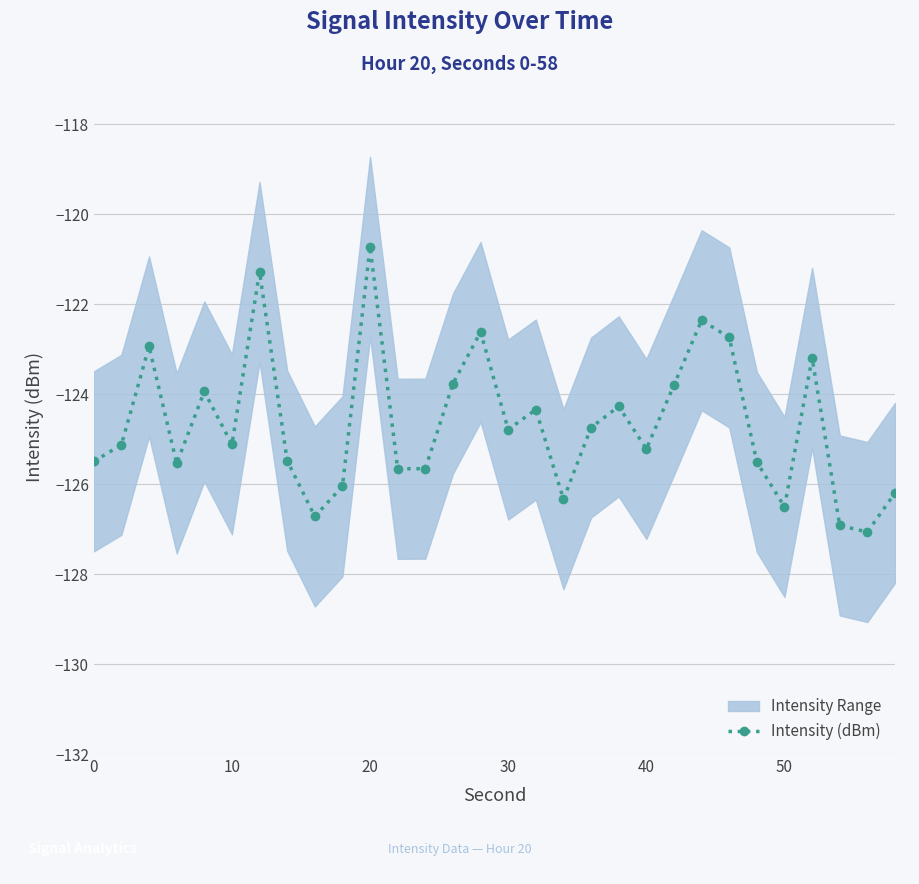

Count the number of categories in the chart.

30